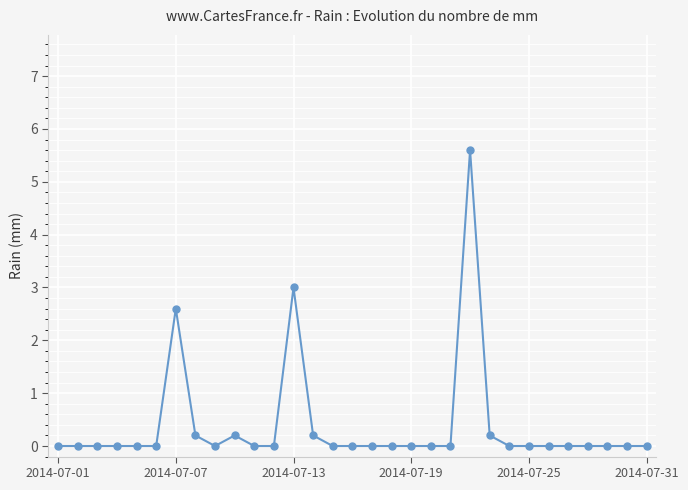

What is the sum of all values?

12.0